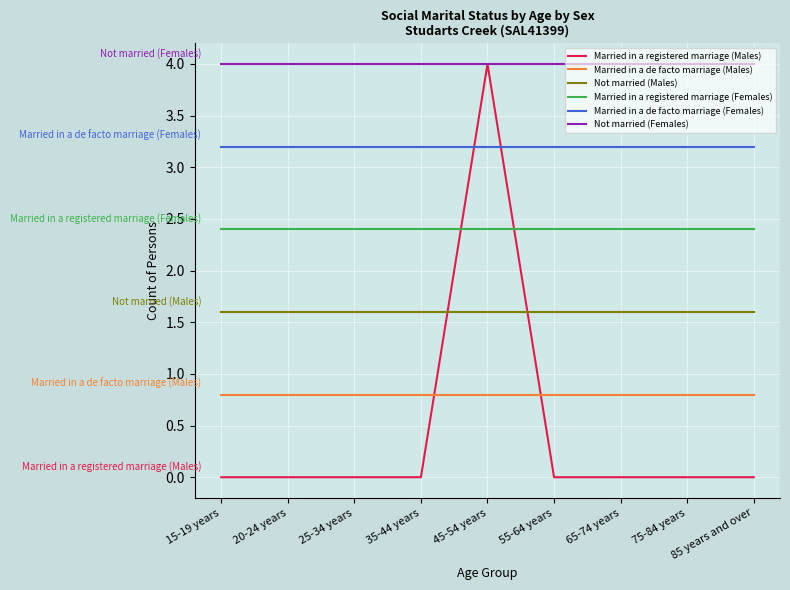

Does the chart display data point markers on the line(s)?

No